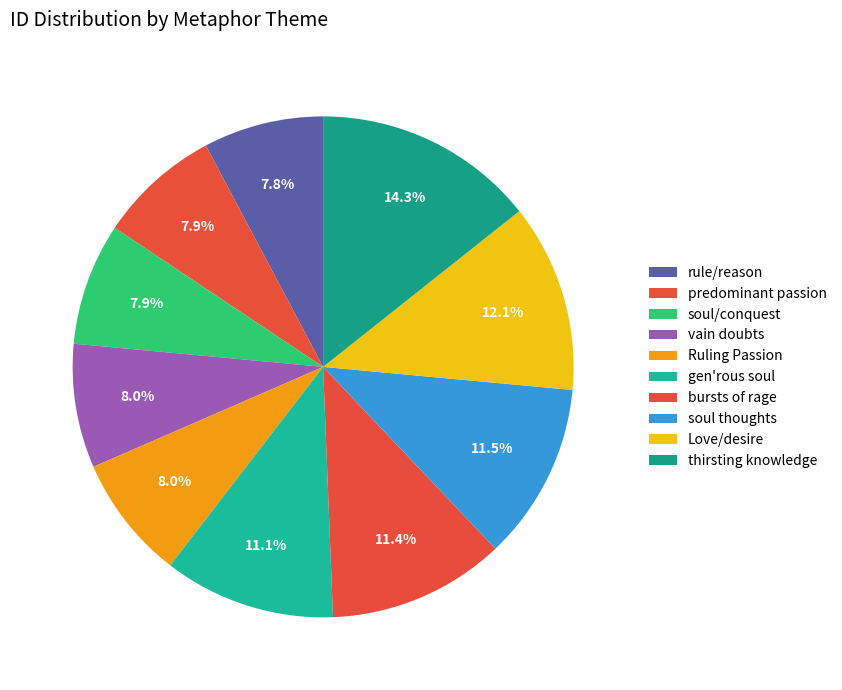

Is the sum of predominant passion and rule/reason greater than half?

No